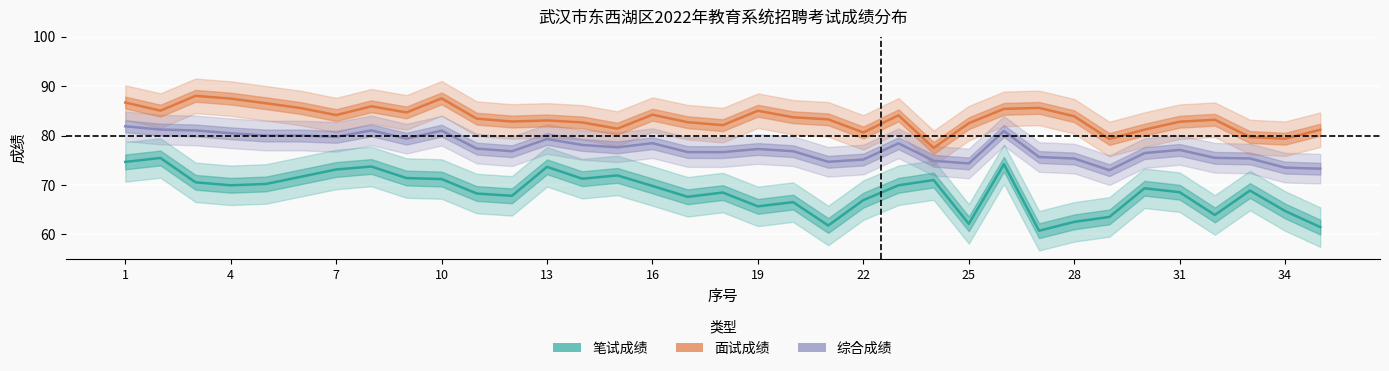

True or false: 笔试成绩 and 综合成绩 cross at least once.

False